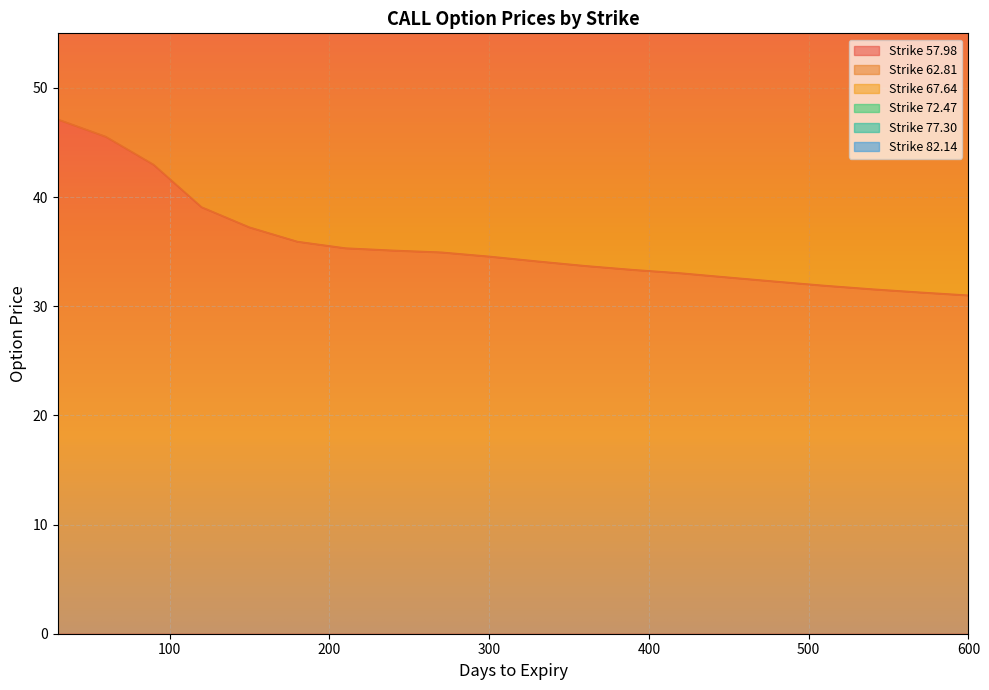

Is the value of 67.64 at 570 greater than the value of 62.81 at 600?

Yes